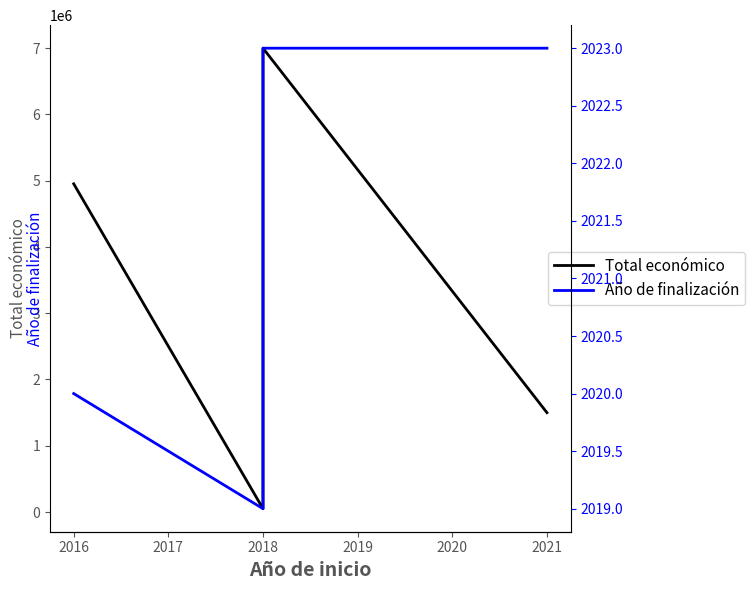

True or false: Año de finalización has a value of 2933 at 2016.

False